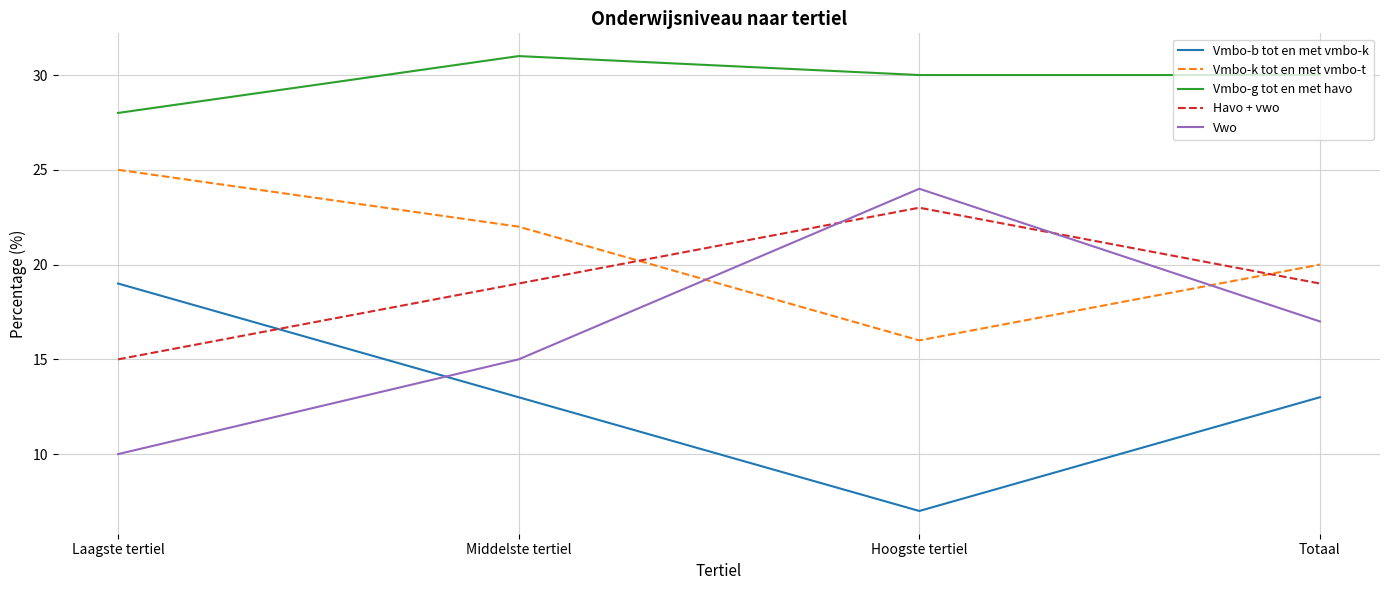

True or false: Havo + vwo and Vmbo-b tot en met vmbo-k cross at least once.

True